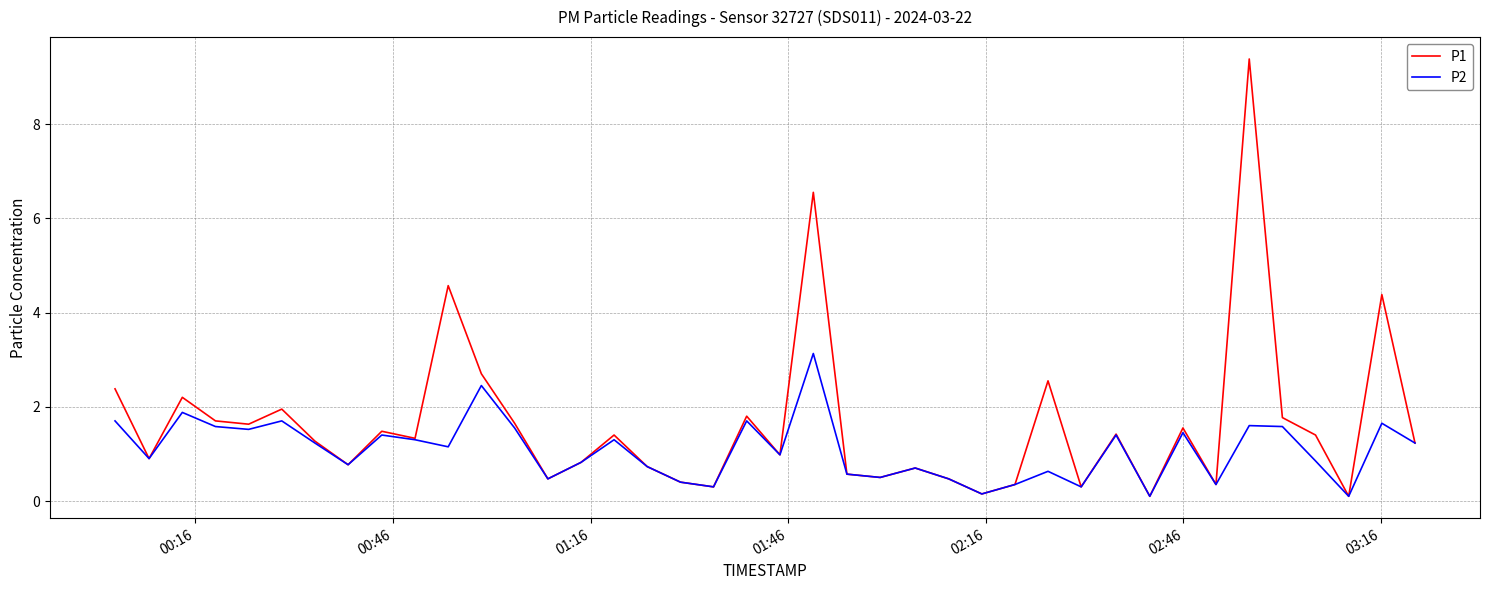

Which series has the largest total across all categories?

P1